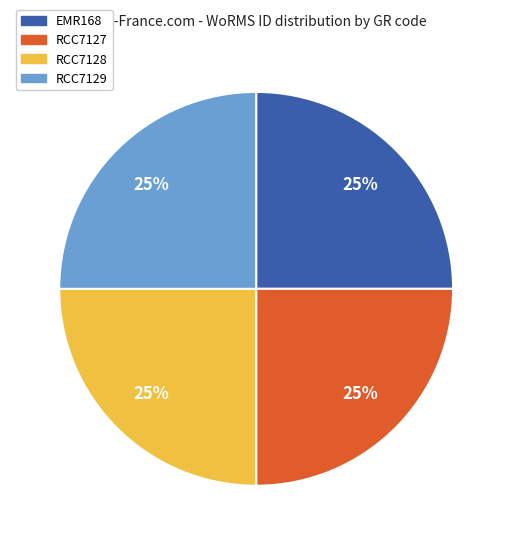

What percentage is the RCC7129 slice, to the nearest percent?

25%